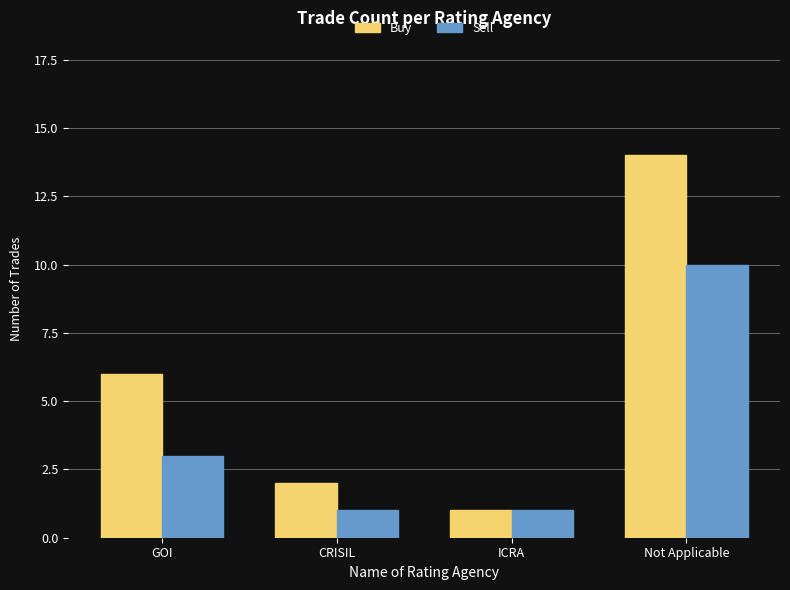

Reading left to right, what are all the values shown in this chart?

Buy: 6	2	1	14
Sell: 3	1	1	10